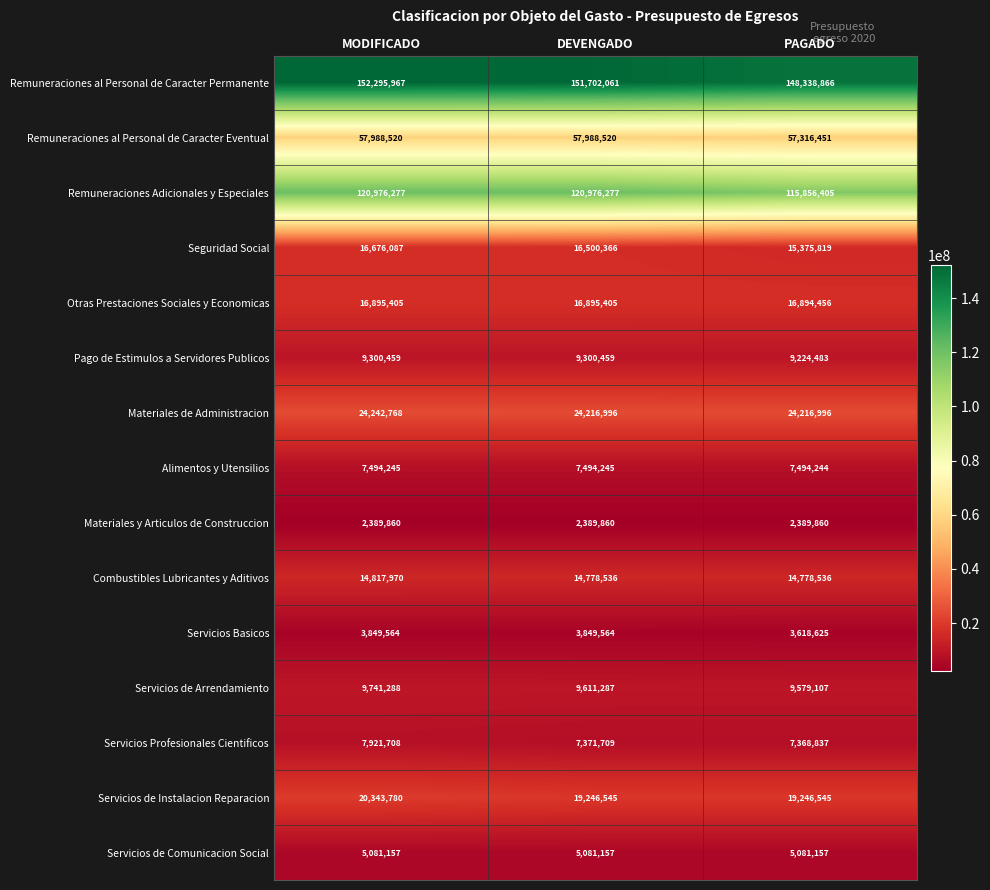

How many Remuneraciones al Personal de Caracter Permanente values are between 148338866 and 152295967?

3